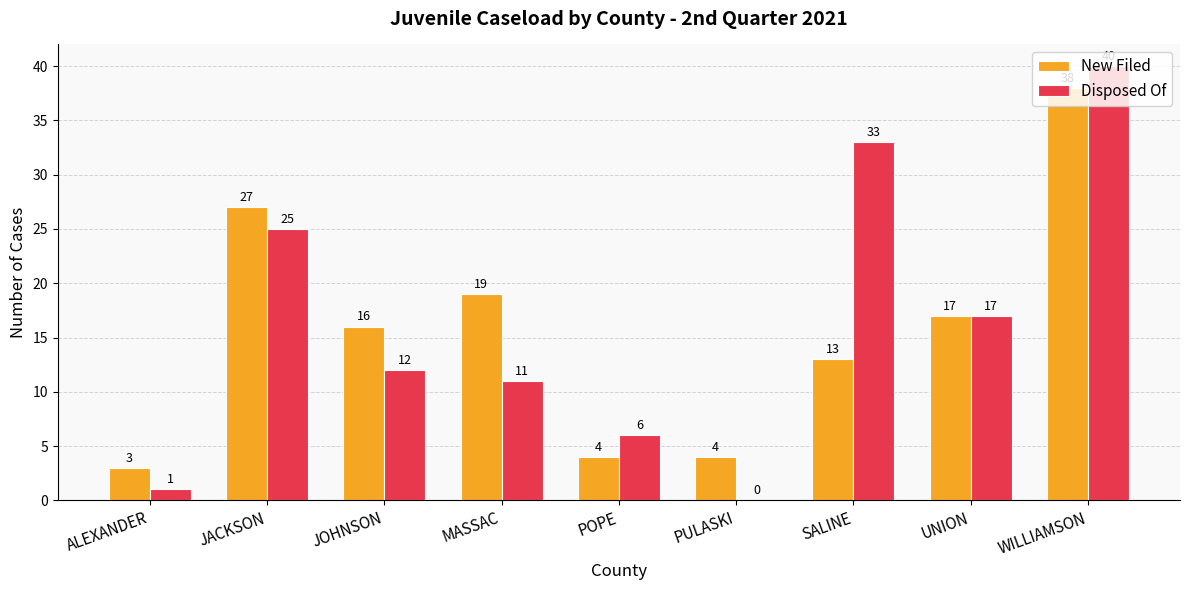

Where is New Filed nearest to the value 20?

MASSAC